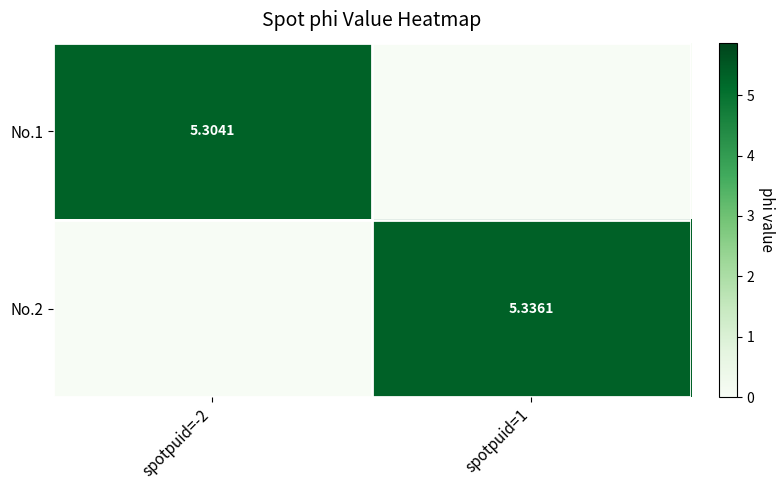

At how many categories does at least one series exceed 5?

2